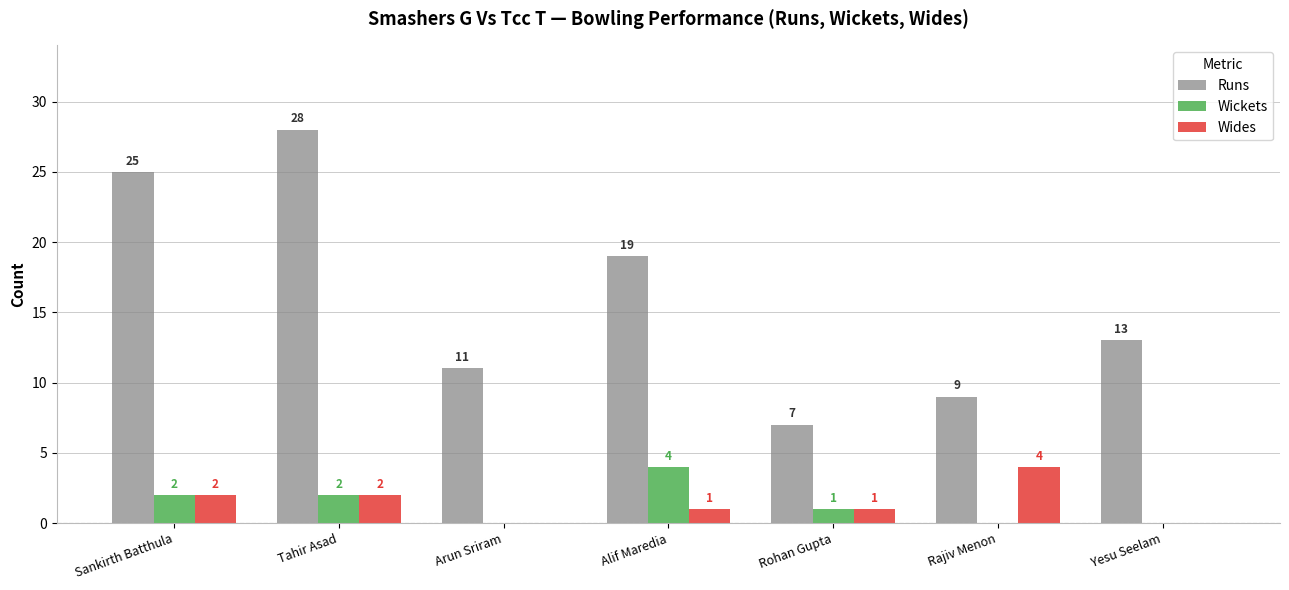

What is the sum of the Wickets values at Tahir Asad and Alif Maredia?

6